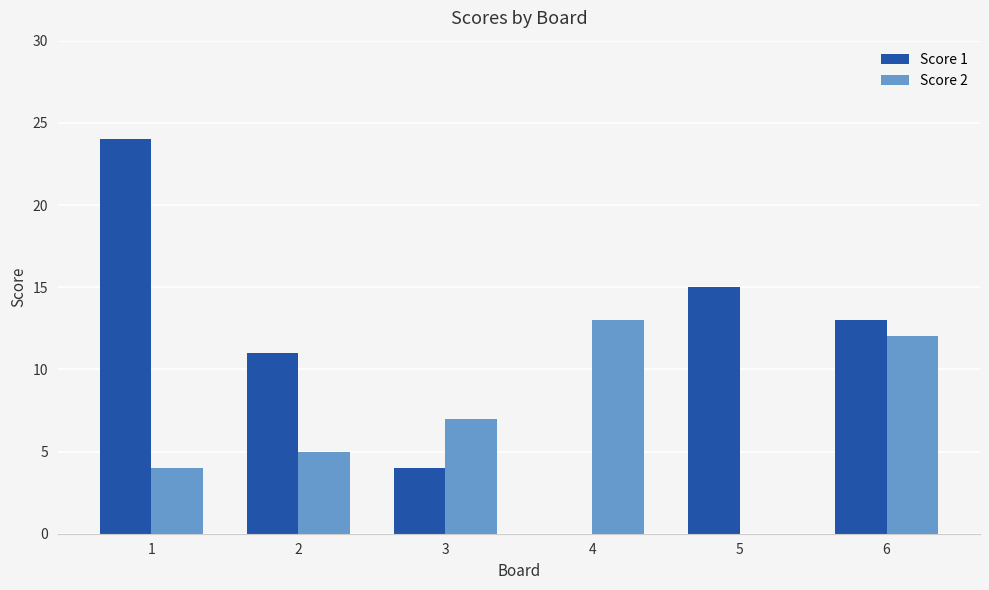

Is it true that Score 1 equals 6 at 3?

False